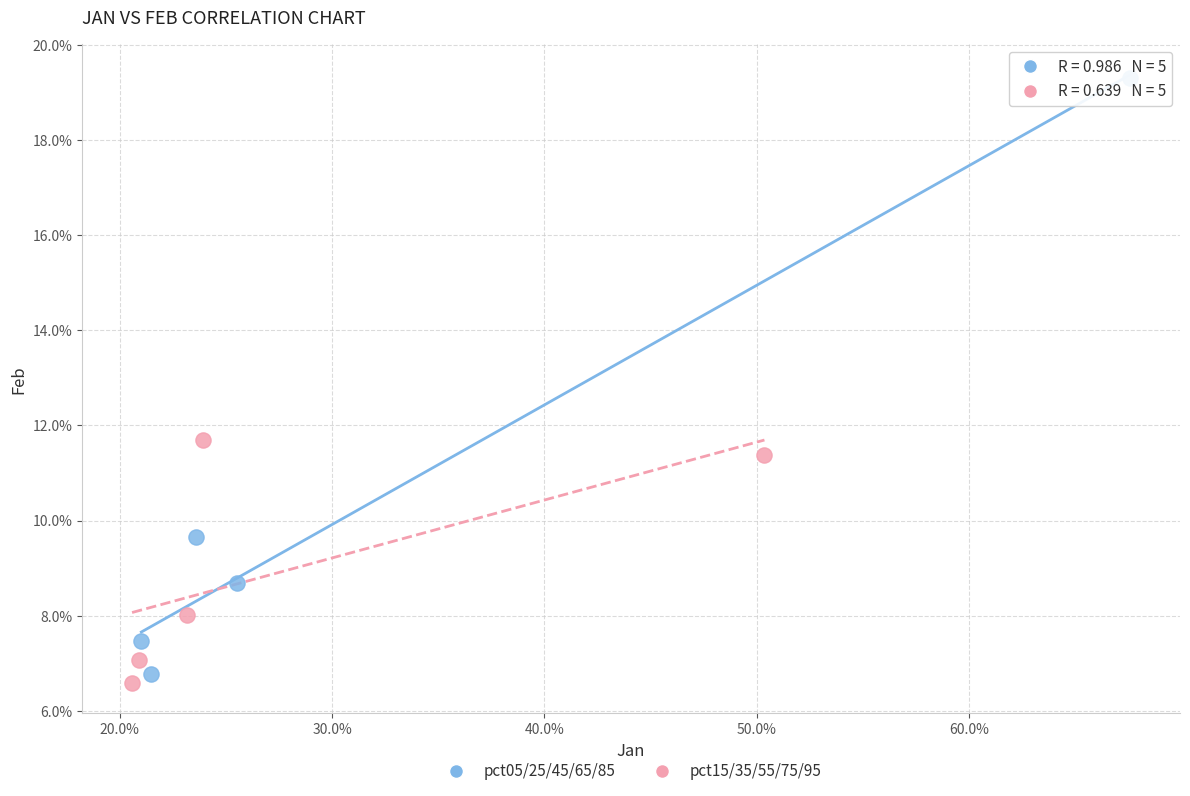

Which series contains the lowest Y value?

pct15/35/55/75/95